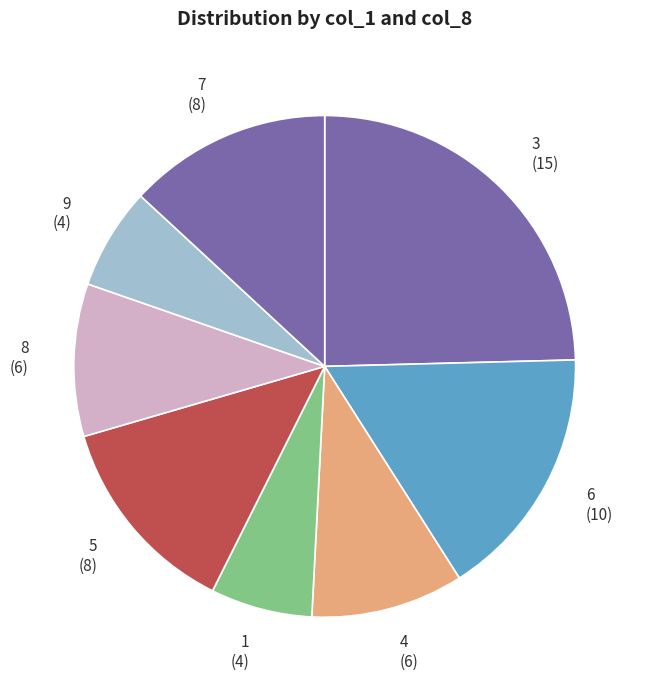

What is the ratio of the value at 9 (4) to the value at 5 (8)?

0.5